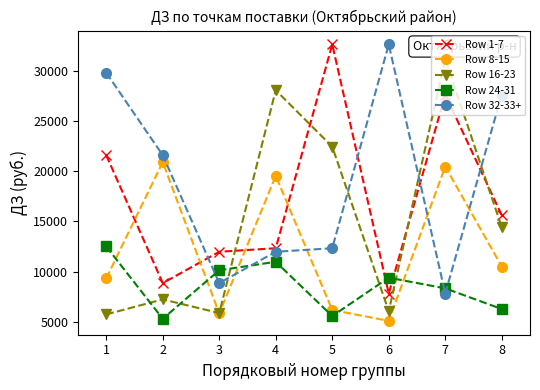

Is the value of Row 24-31 at 3 greater than the value of Row 1-7 at 1?

No